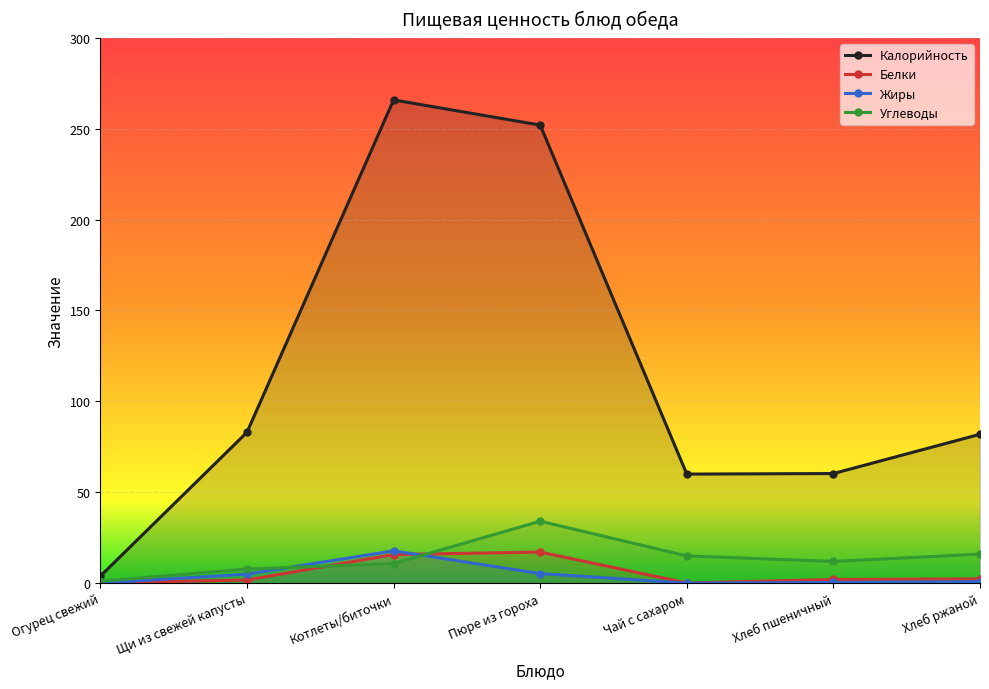

At which label is Жиры closest to 8?

Пюре из гороха